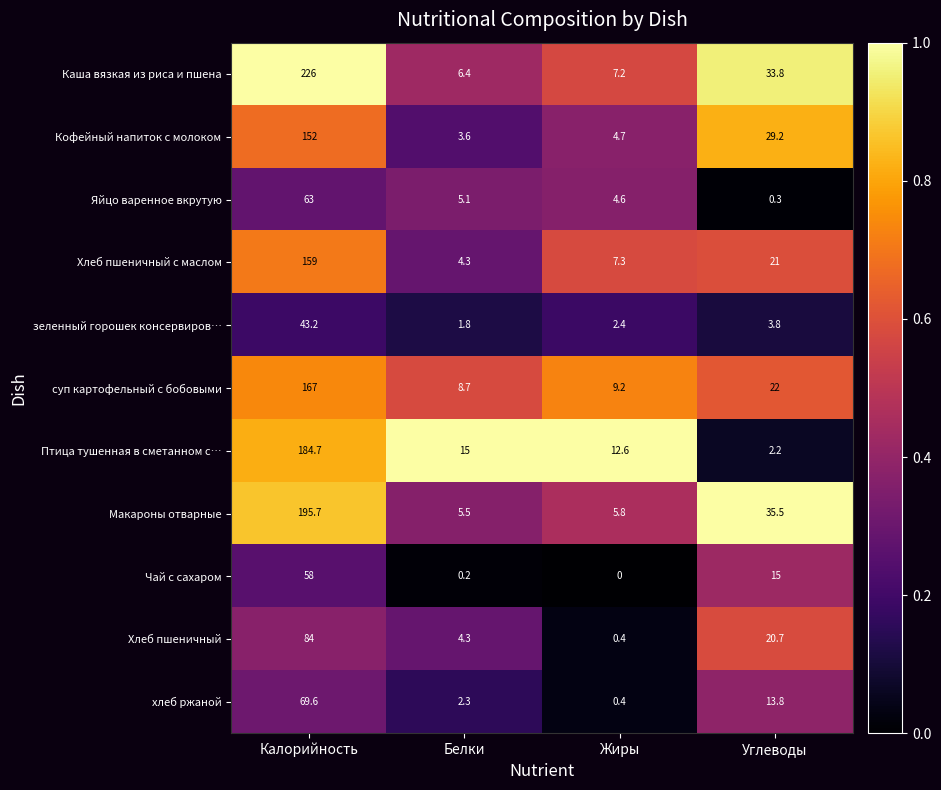

At how many categories does at least one series exceed 0?

4